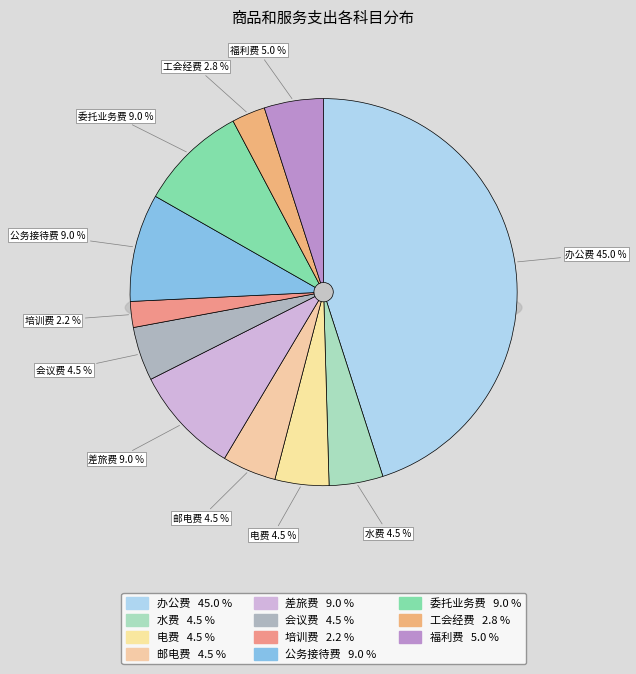

Rank the categories by value from lowest to highest.

培训费, 工会经费, 水费, 电费, 邮电费, 会议费, 福利费, 差旅费, 公务接待费, 委托业务费, 办公费